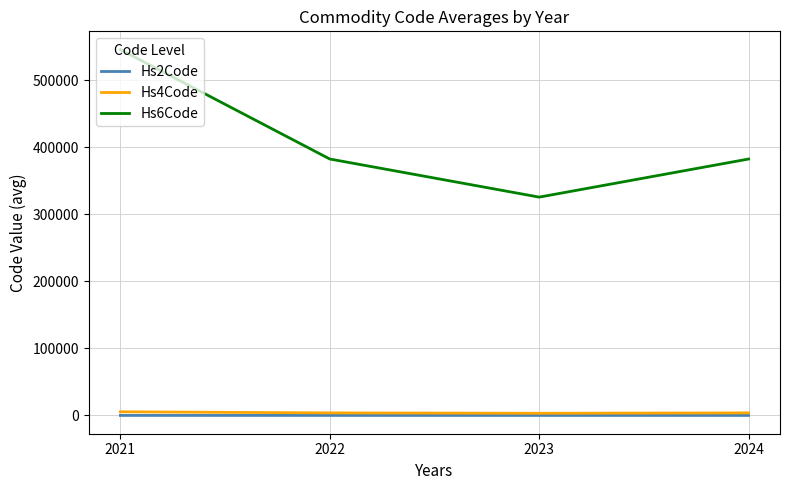

At 2021, list the series in order from smallest to largest.

Hs2Code, Hs4Code, Hs6Code